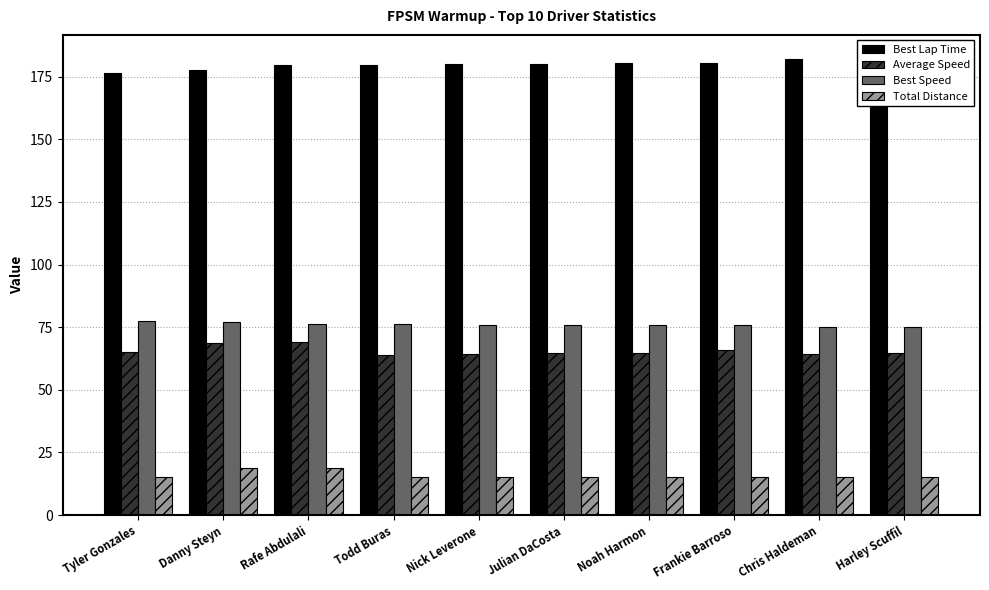

What is the difference between the highest and lowest values at Danny Steyn?

158.7